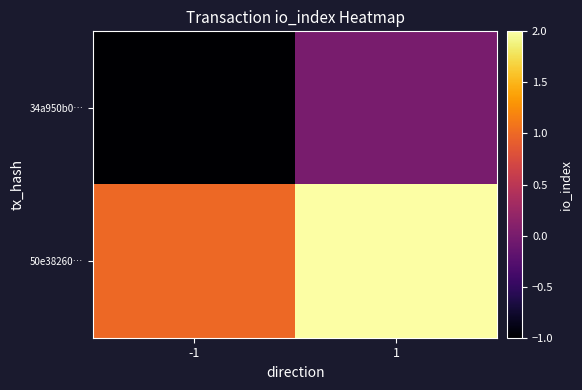

Count the number of data series in this chart.

2